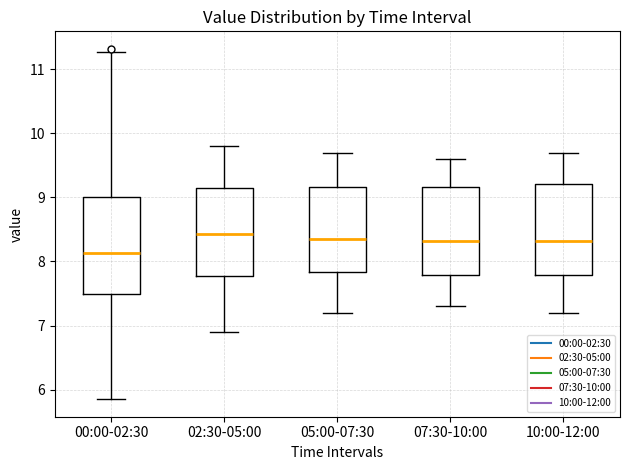

Reading left to right, transcribe this box plot: for each box, give where its median line is, the range the box spans, and where its two whiskers end, as read against the y-axis. The values are not printed on the chart, so give them approximately, as read against the axis.

00:00-02:30: median 8.1, box 7.5 to 9.0, whiskers 5.9 to 11.3
02:30-05:00: median 8.4, box 7.8 to 9.2, whiskers 6.9 to 9.8
05:00-07:30: median 8.4, box 7.8 to 9.2, whiskers 7.2 to 9.7
07:30-10:00: median 8.3, box 7.8 to 9.2, whiskers 7.3 to 9.6
10:00-12:00: median 8.3, box 7.8 to 9.2, whiskers 7.2 to 9.7